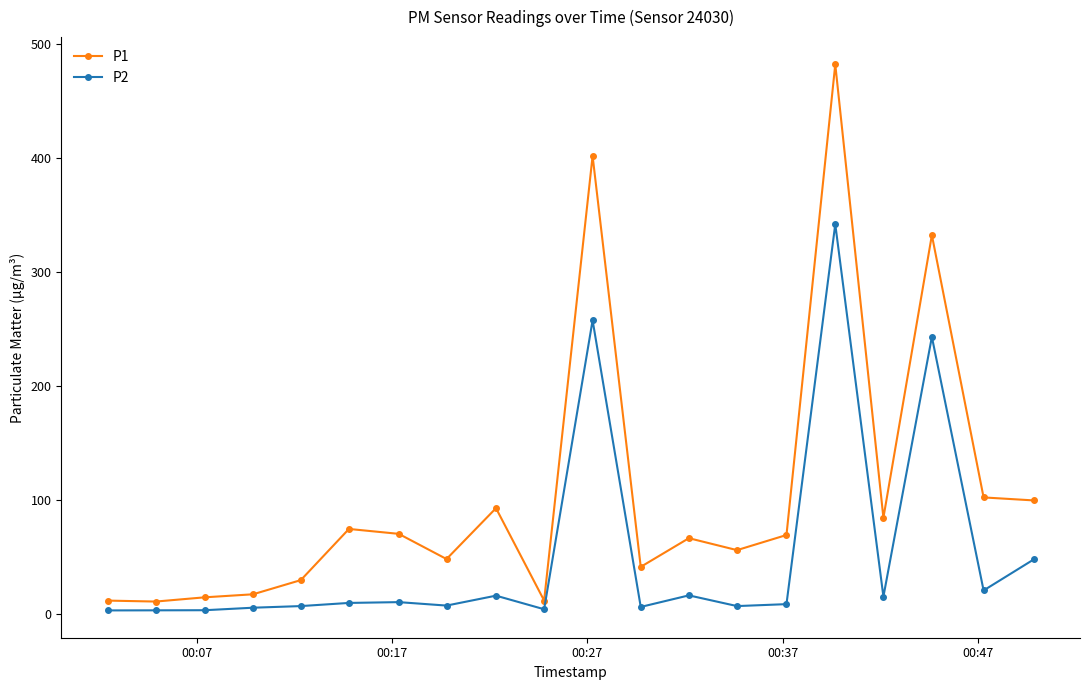

What is the difference between the maximum and minimum values in the P1 series?

471.6